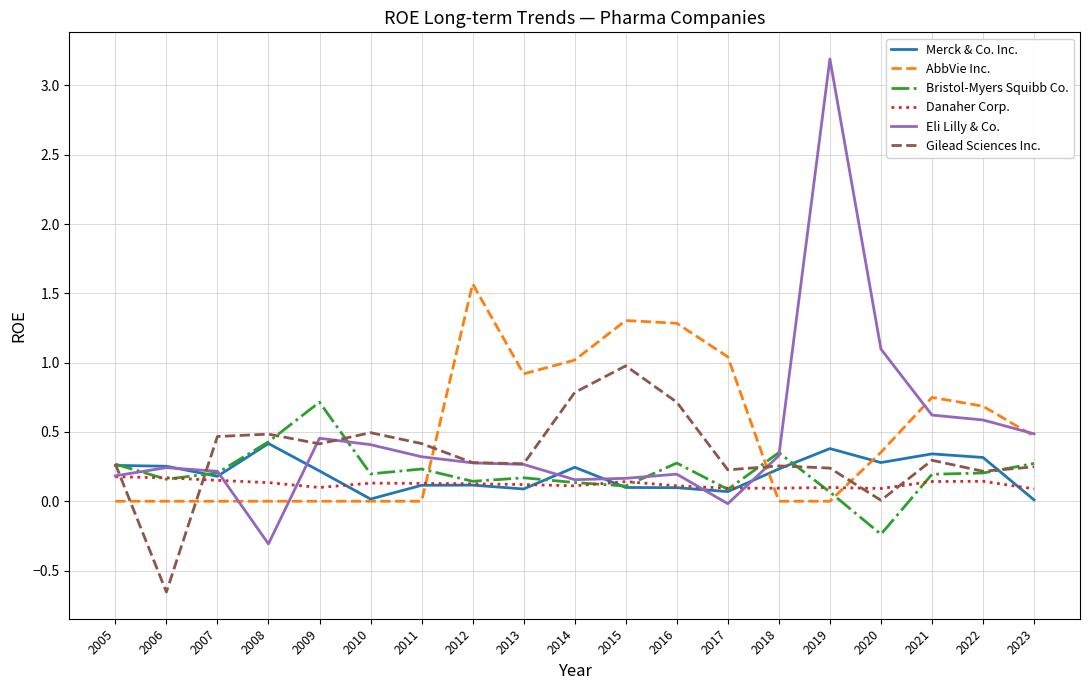

Which category has the highest value across all series?

2019